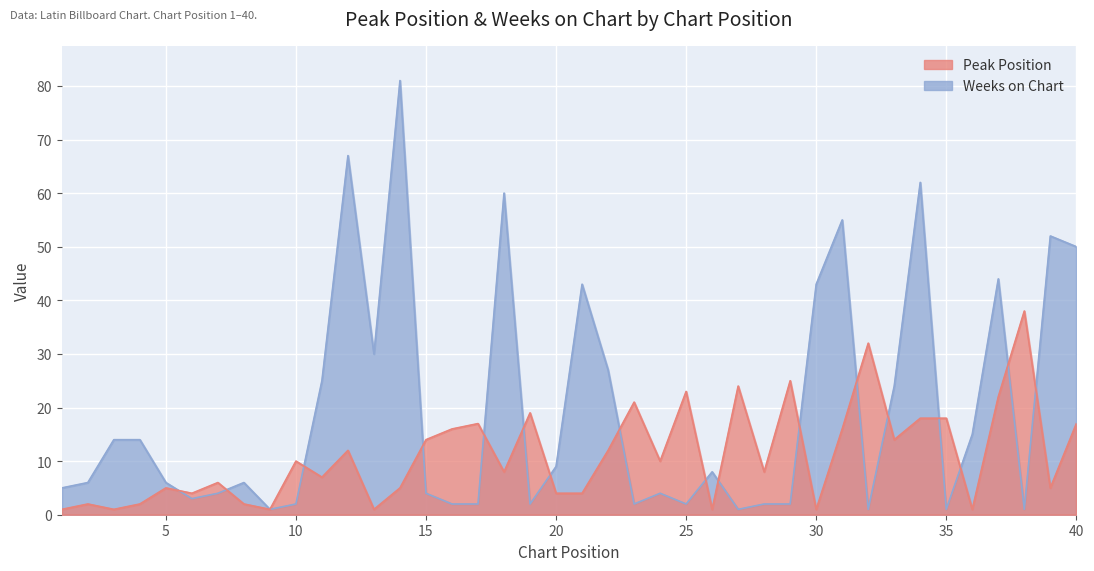

What is the difference between the second highest and second lowest values in the Peak Position series?

31